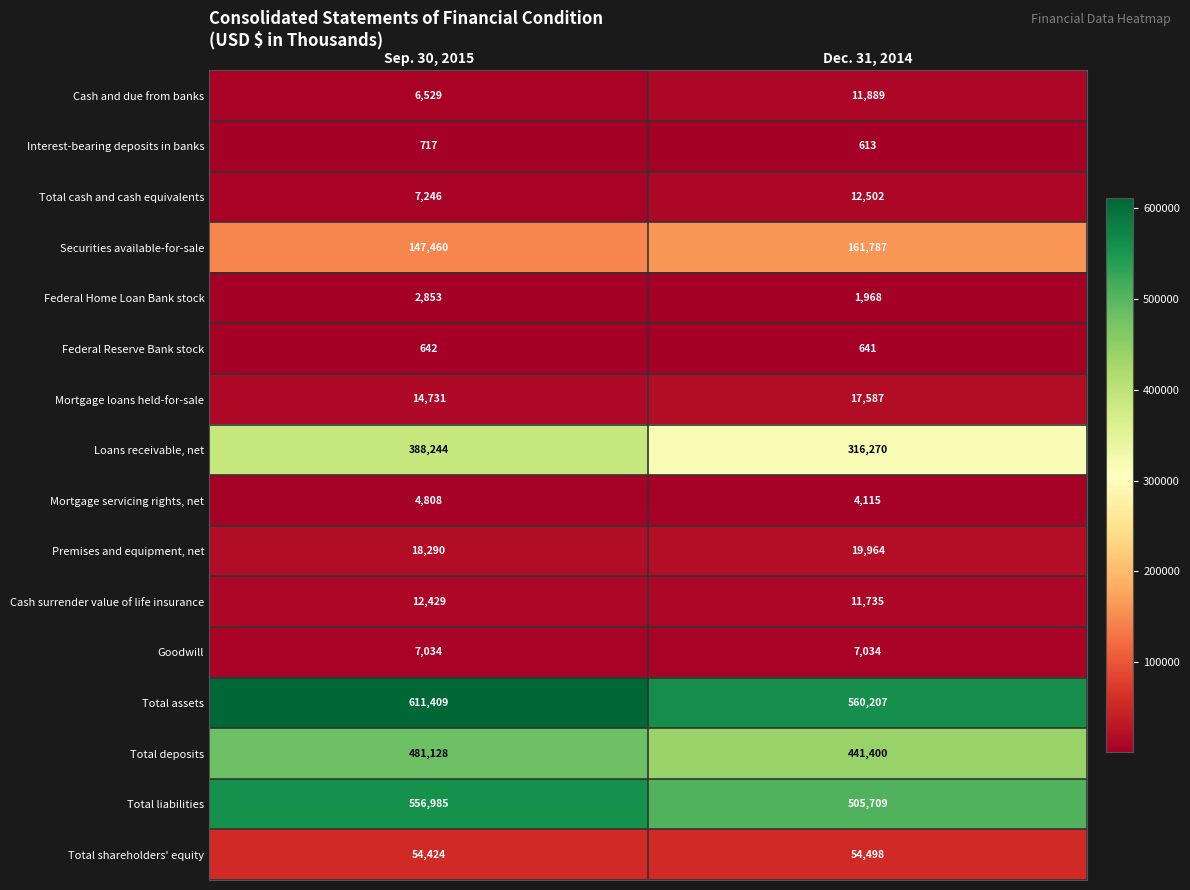

The Federal Reserve Bank stock series shows 1077 at Sep. 30, 2015. True or false?

False